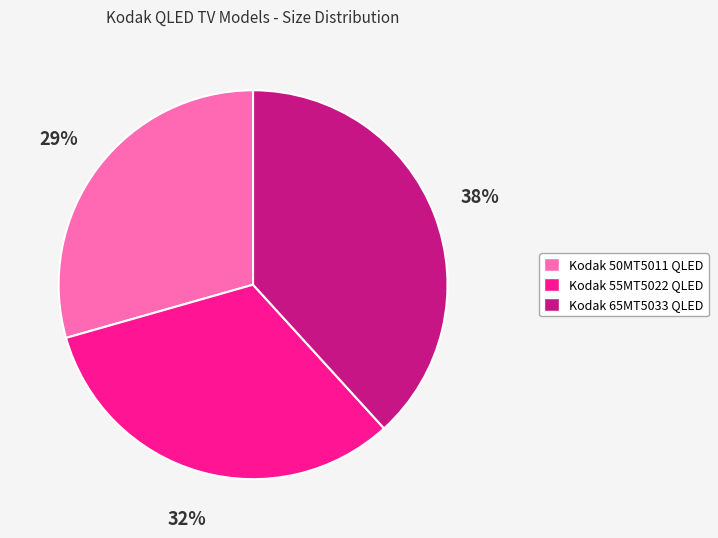

Is Kodak 65MT5033 QLED the majority of the pie?

No